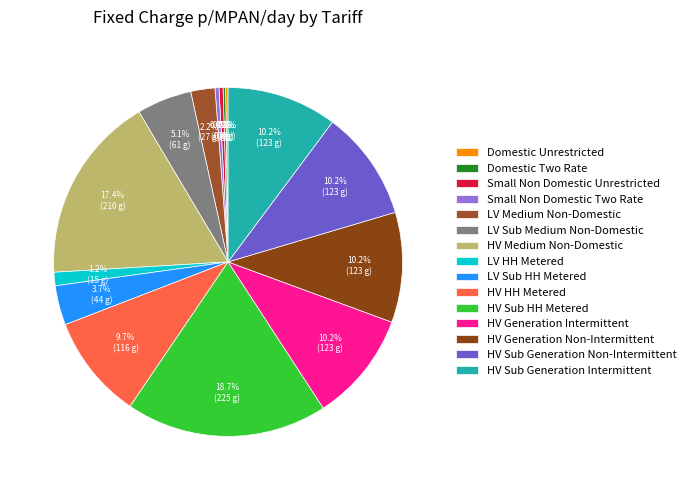

Is the sum of LV Sub Medium Non-Domestic and HV Sub Generation Intermittent greater than half?

No